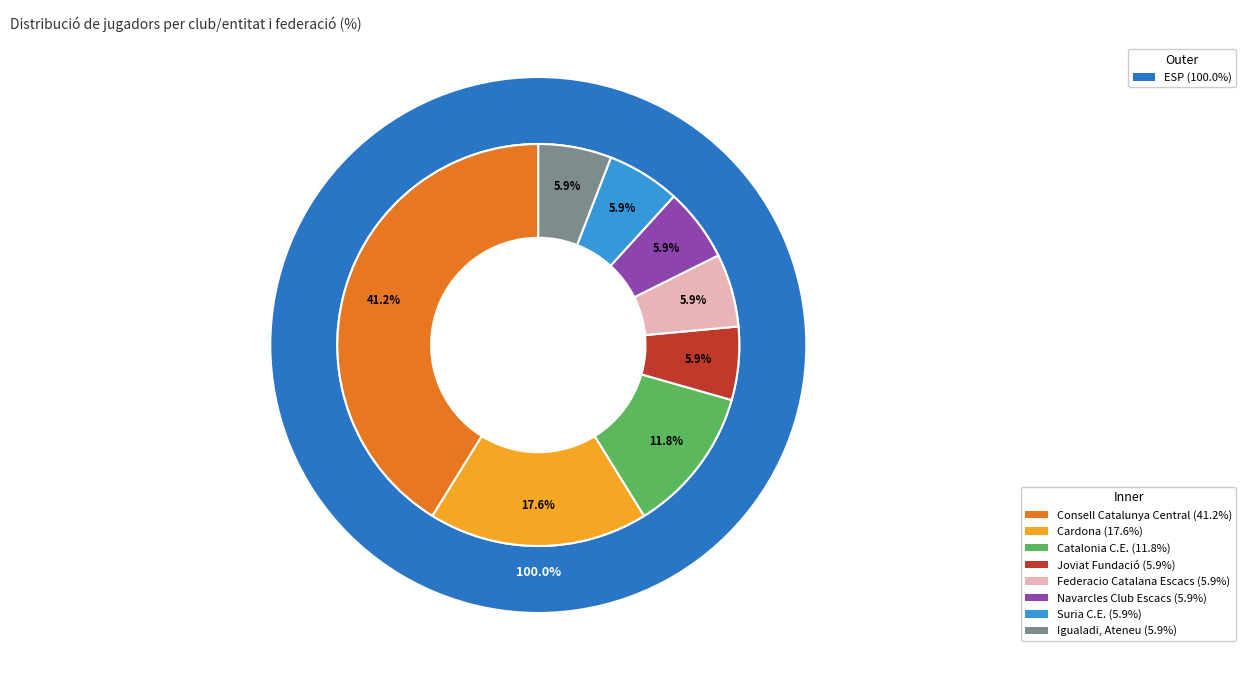

Which category has the biggest portion of the pie?

ESP